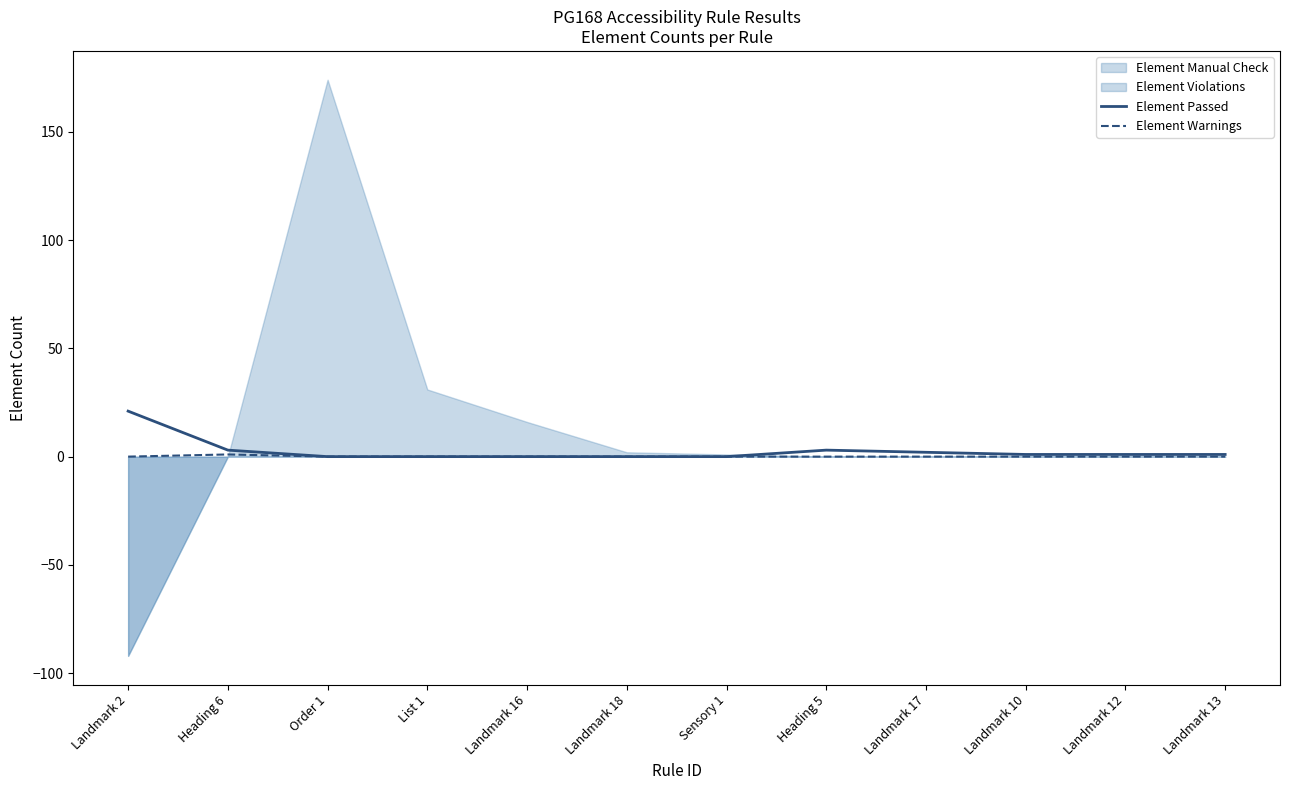

The Element Passed series shows 2 at Landmark 17. True or false?

True